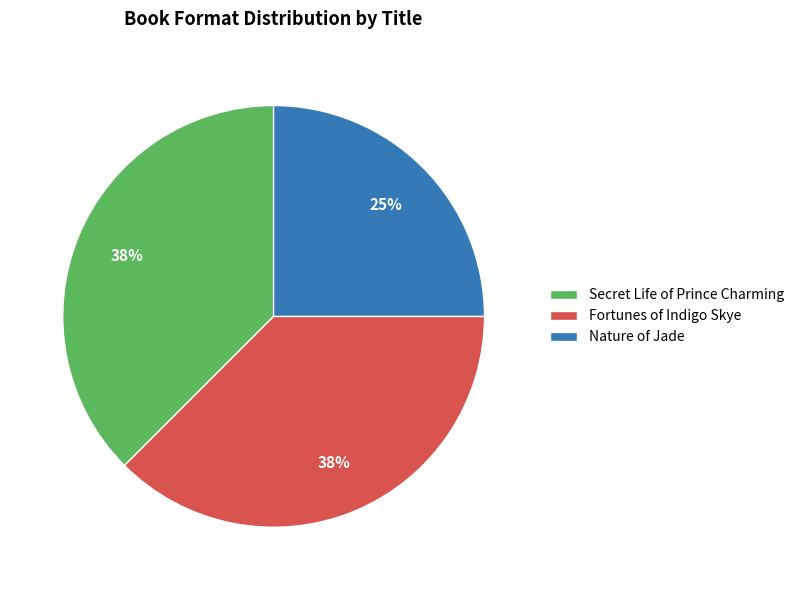

How many slices are in this pie chart?

3